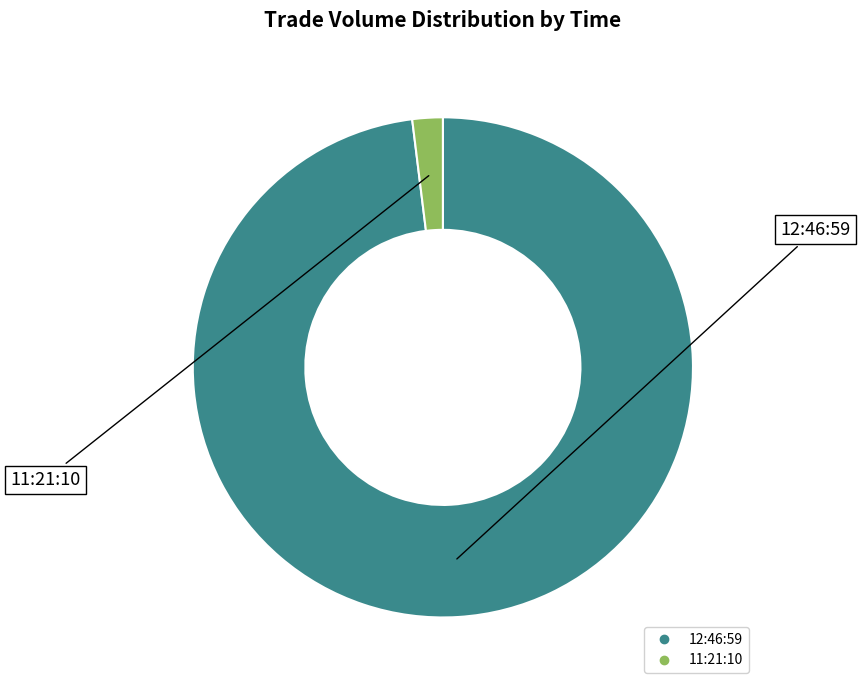

Is there a majority slice in this chart?

Yes